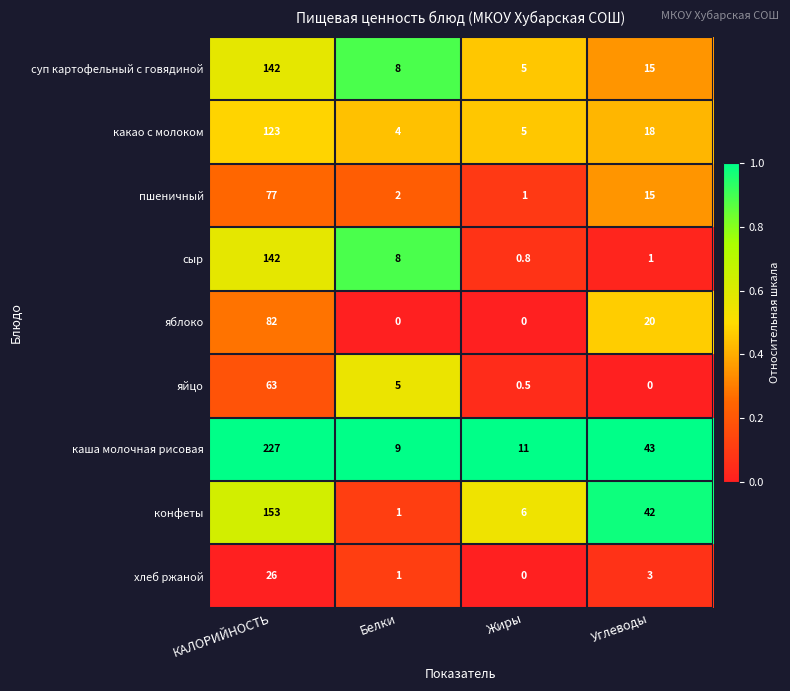

At which category does the chart reach its peak across all series?

КАЛОРИЙНОСТЬ